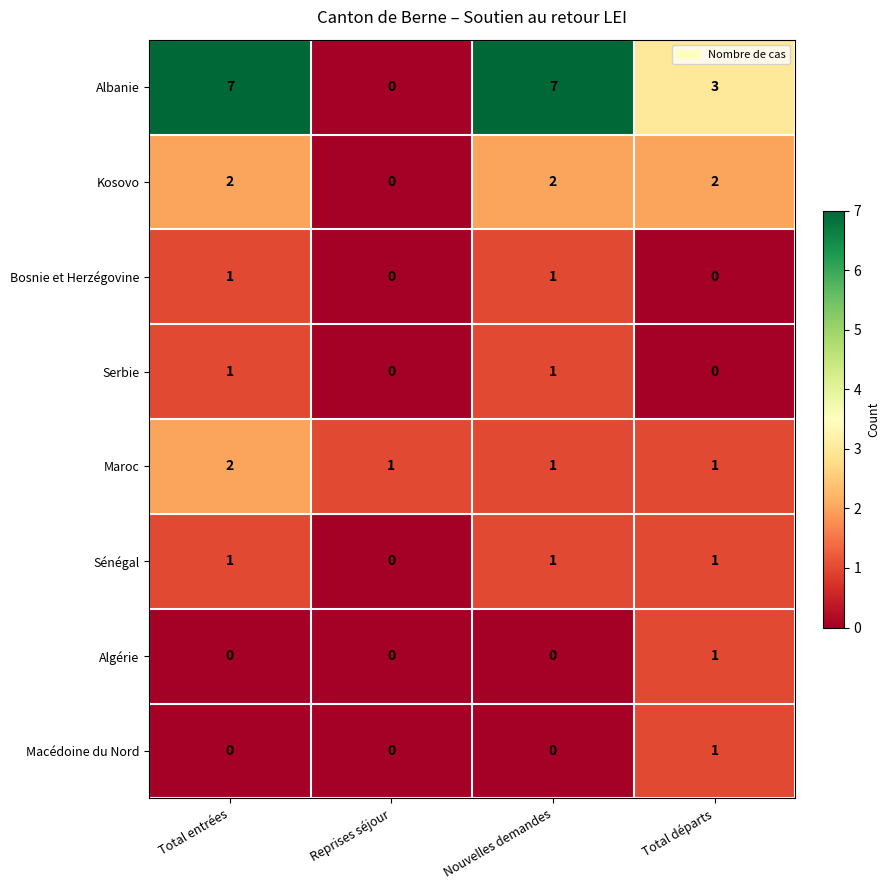

What is the total value across all series at Total entrées?

14